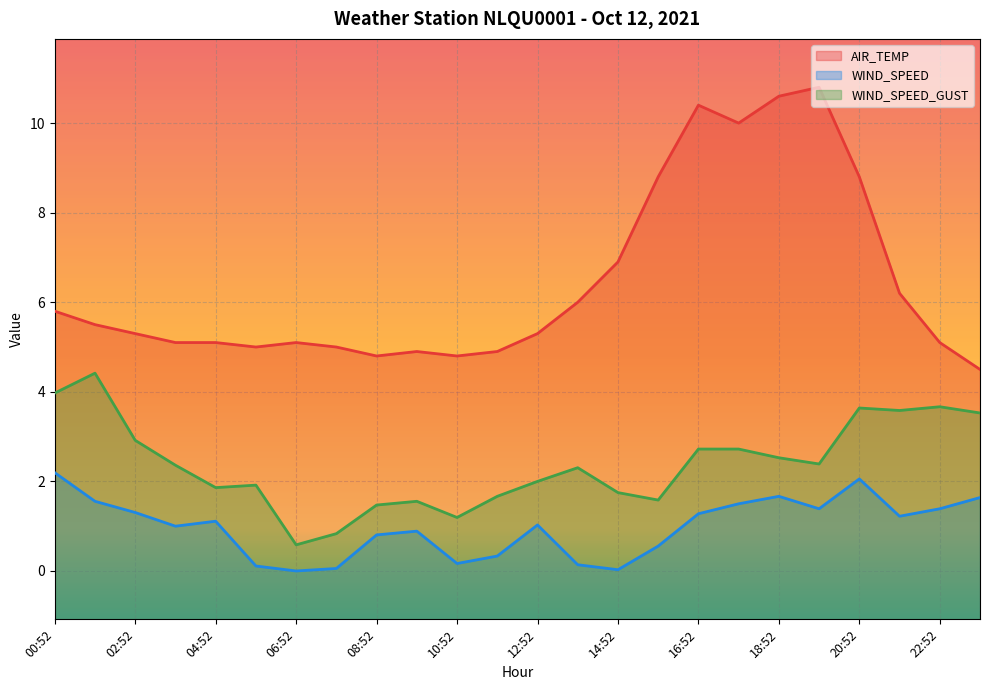

Which series has the largest total across all categories?

AIR_TEMP